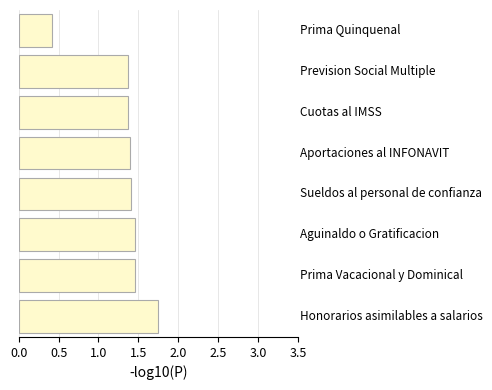

Count the values in the range 1 to 2.

7